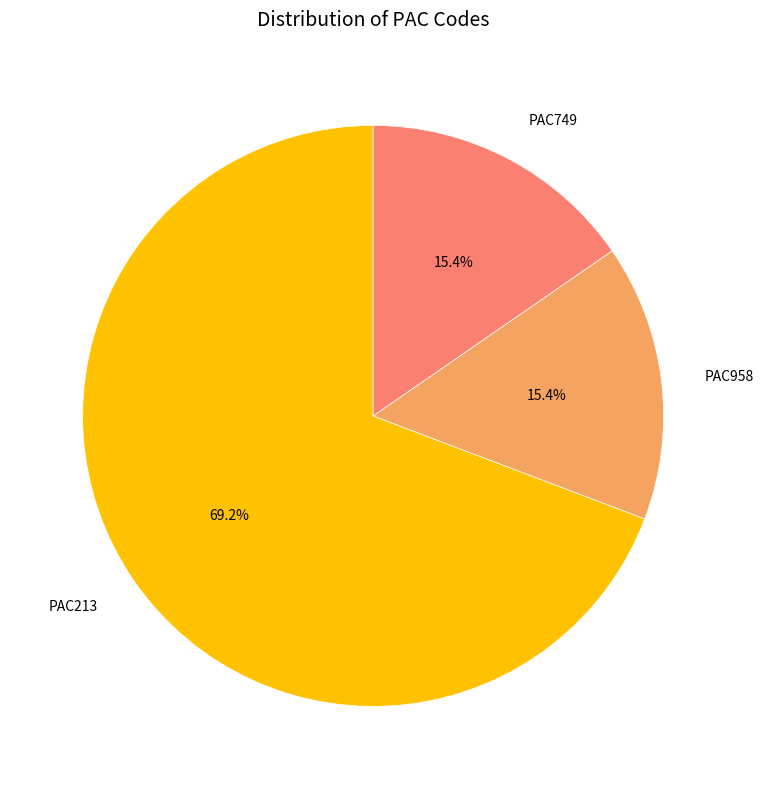

The PAC213 slice represents 69% of the pie. True or false?

True